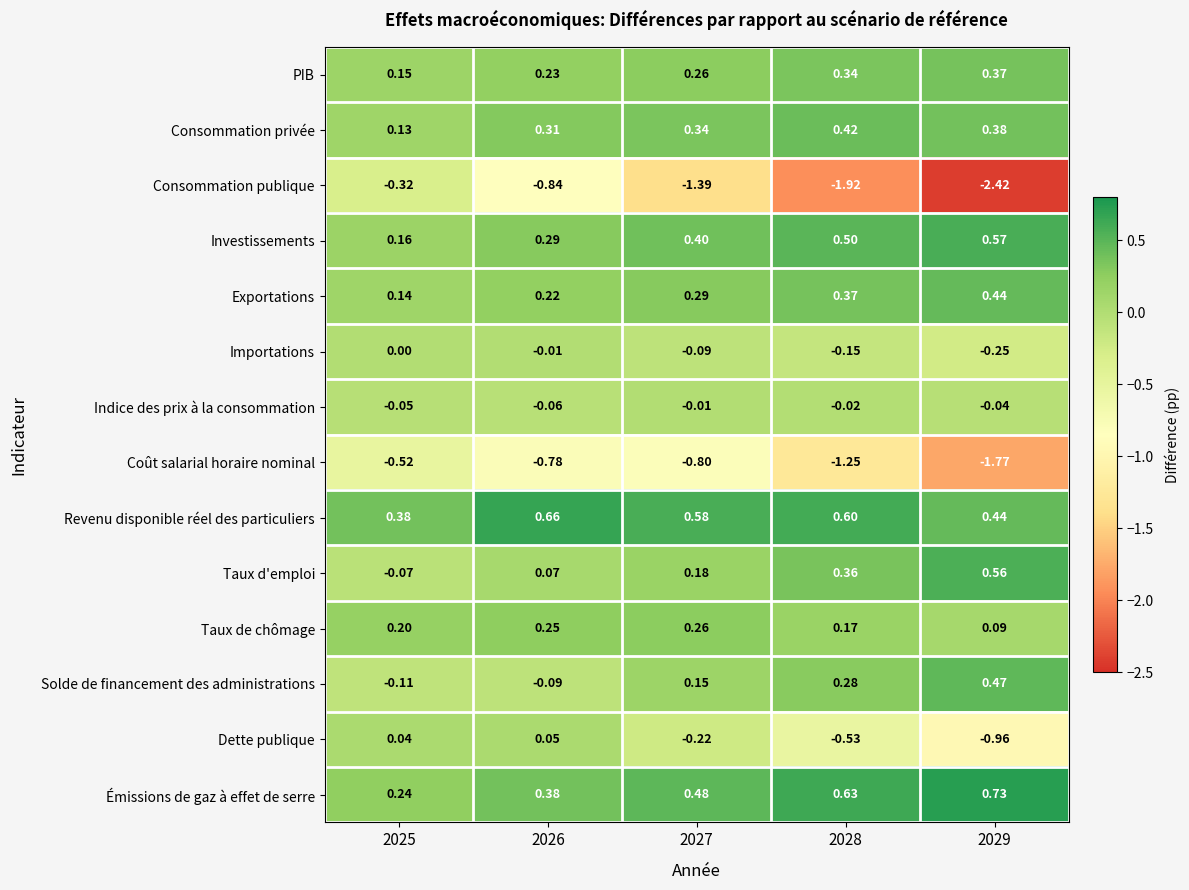

Between 2025 and 2026, which series saw the biggest shift?

Consommation publique